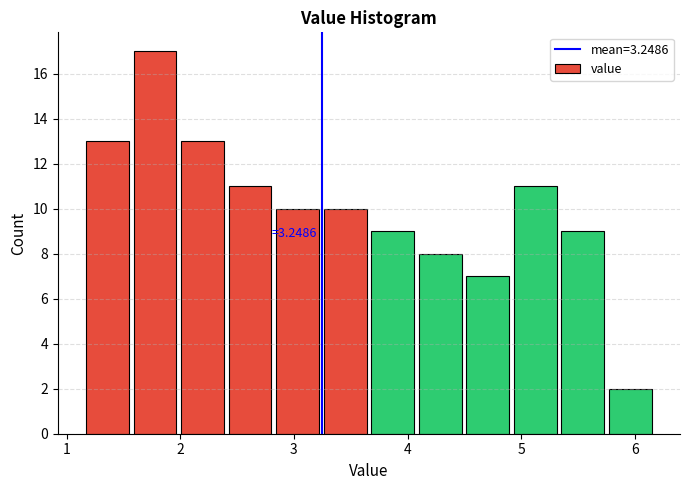

Which range on the x-axis has the tallest bar?

1.6 to 2.0